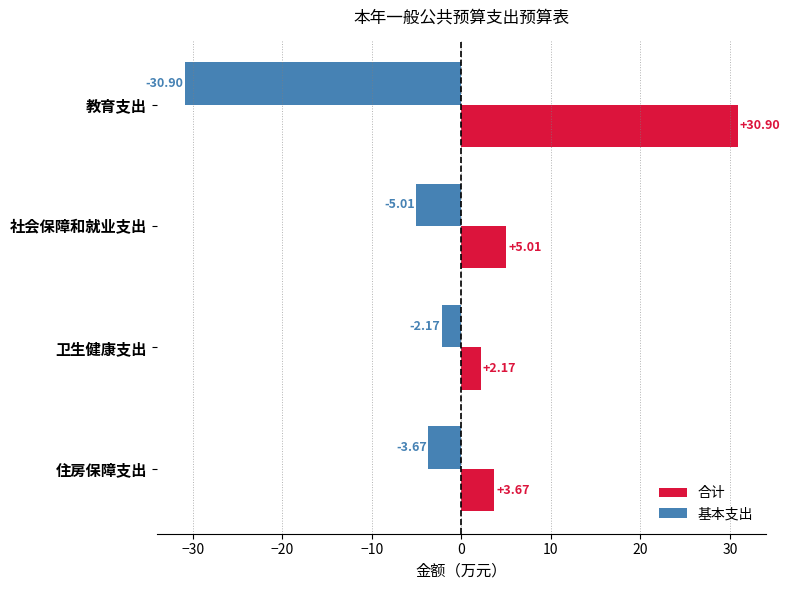

What is the difference between the 合计 values at 卫生健康支出 and 教育支出?

28.7